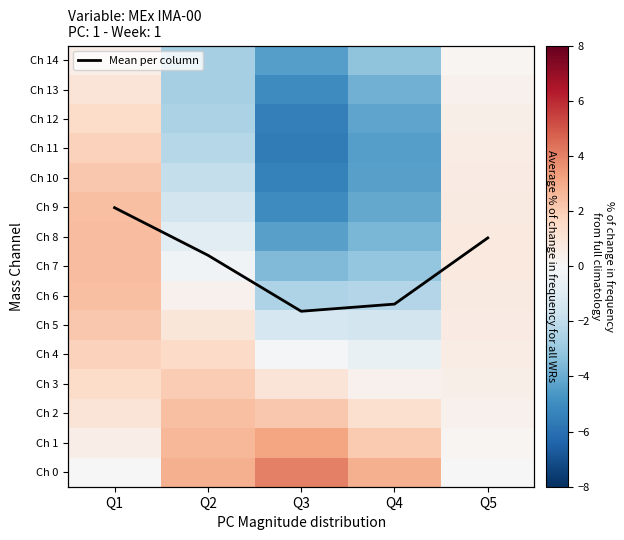

What is the difference between the second highest and second lowest values in the row_6 series?

3.1